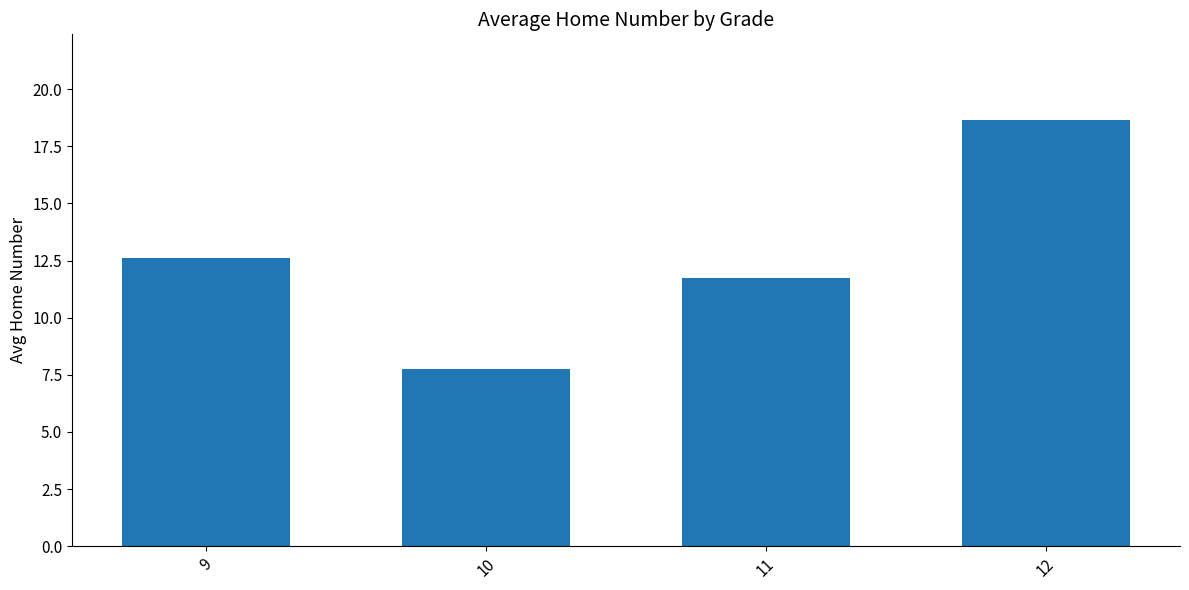

Where is the data nearest to the value 13?

9